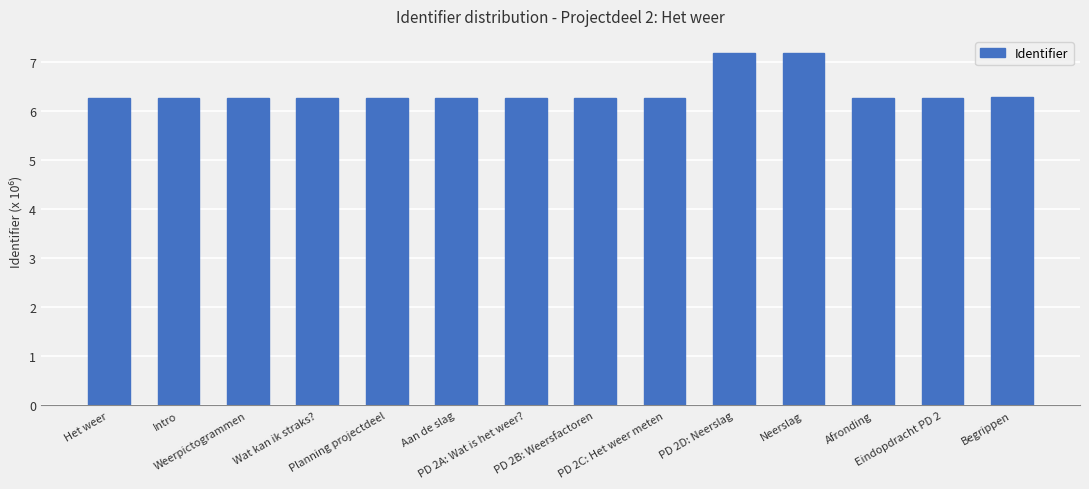

What is the ratio of the value at Begrippen to the value at Eindopdracht PD 2?

1.0